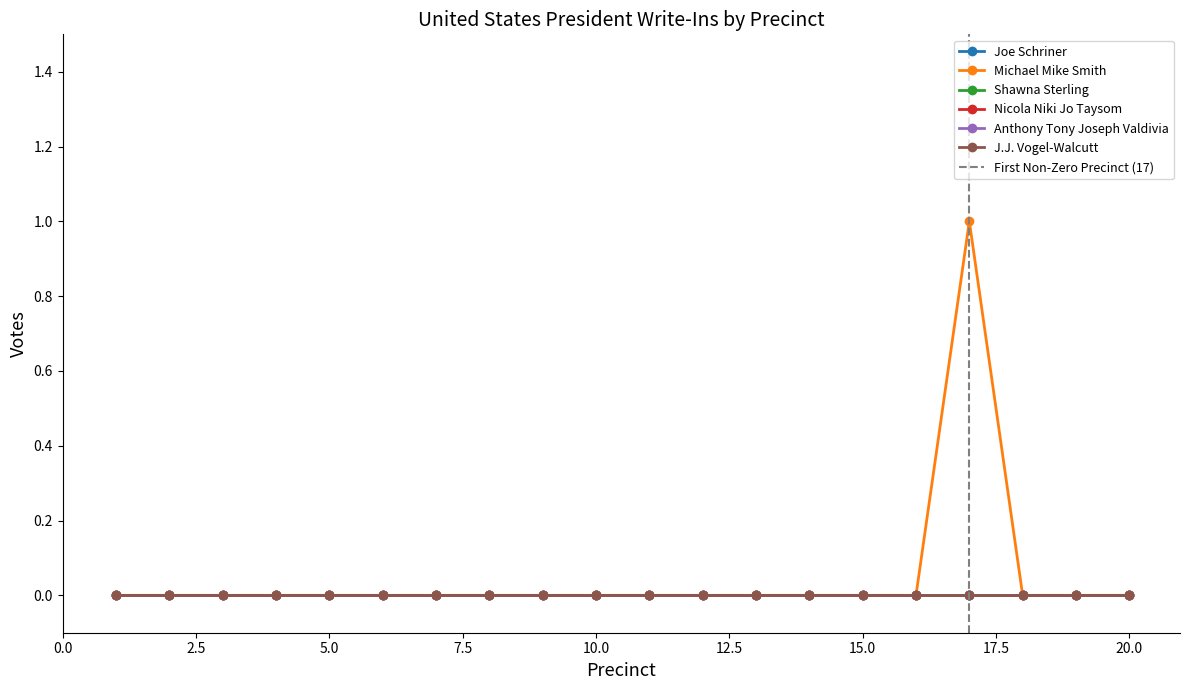

True or false: Shawna Sterling and J.J. Vogel-Walcutt intersect in this chart.

False